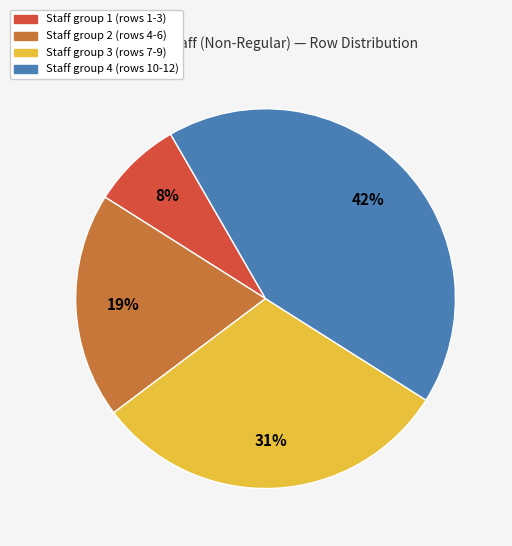

How many segments does this pie chart have?

4